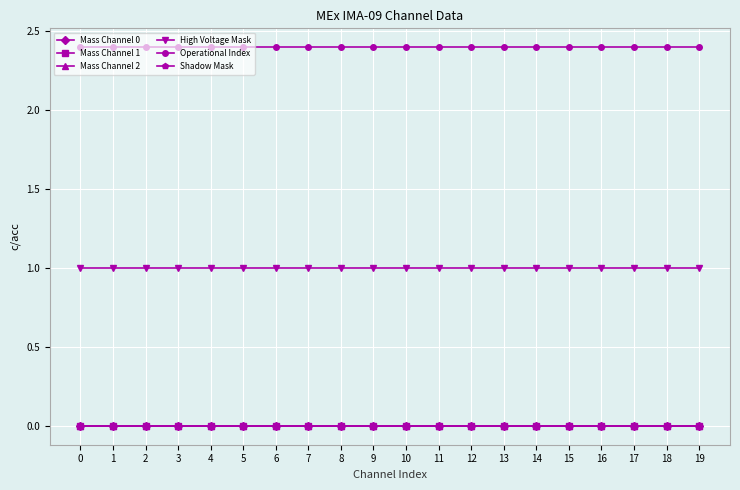

Is the value of Mass Channel 1 at 5 greater than the value of Mass Channel 2 at 1?

No